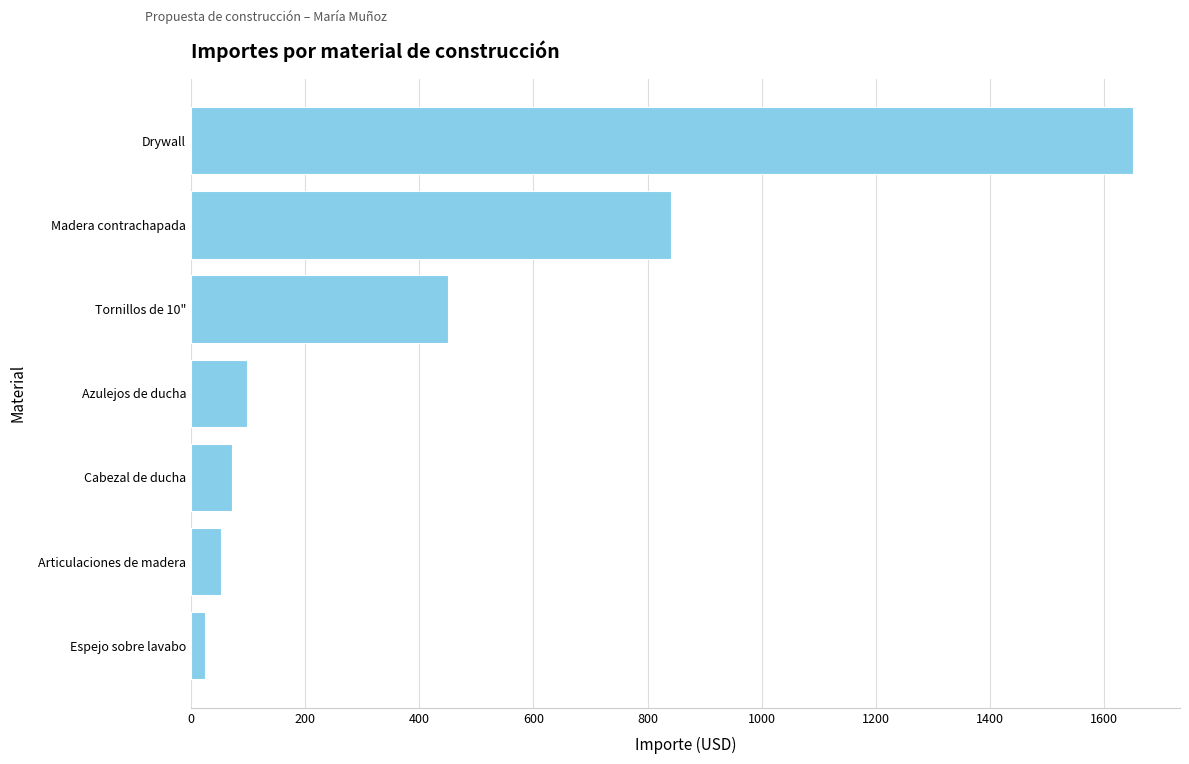

What is the smallest value displayed?

25.0